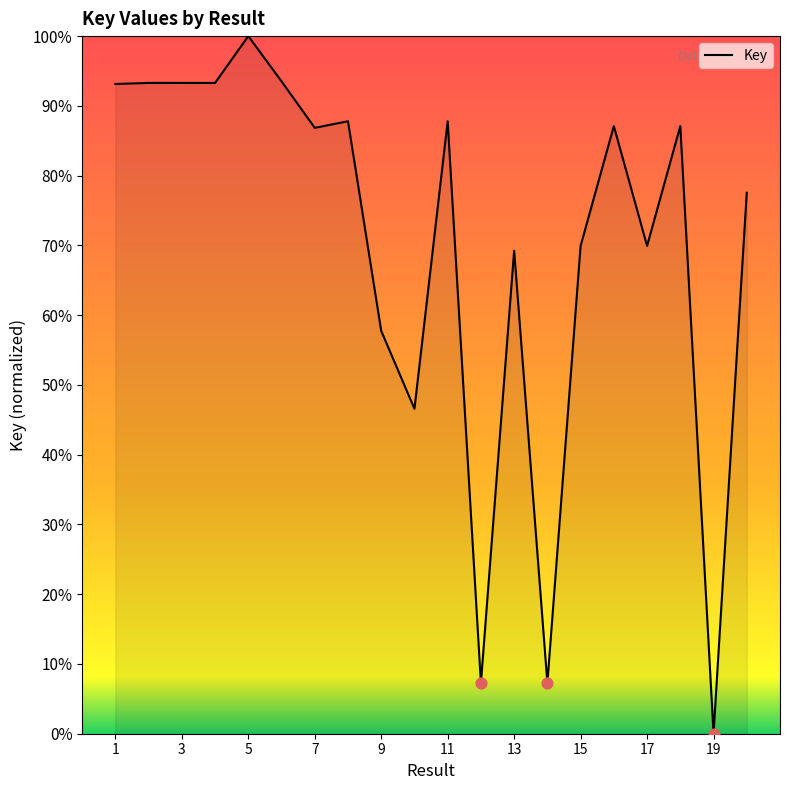

What is the greatest value displayed?

100.0